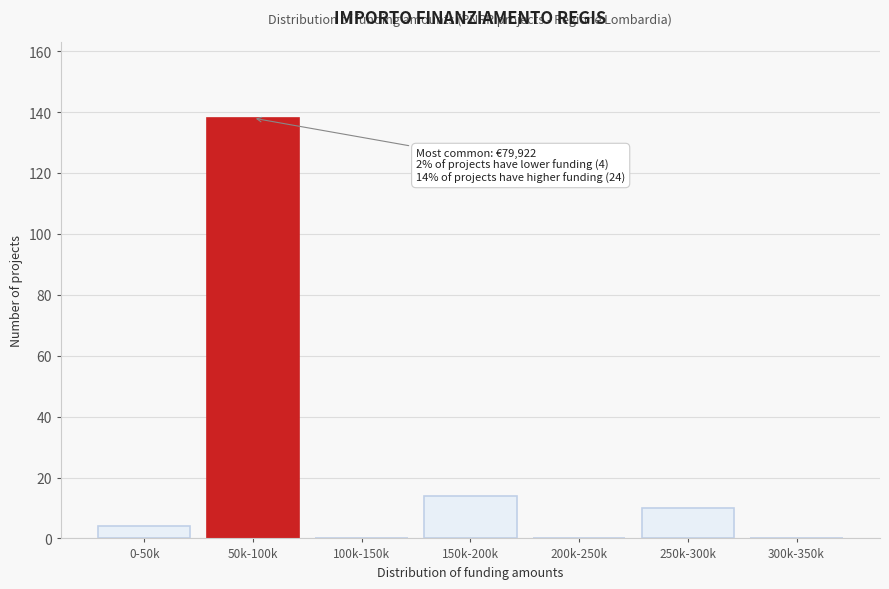

Reading right to left, what are all the values shown in this chart?

300k-350k=0	250k-300k=10	200k-250k=0	150k-200k=14	100k-150k=0	50k-100k=138	0-50k=4